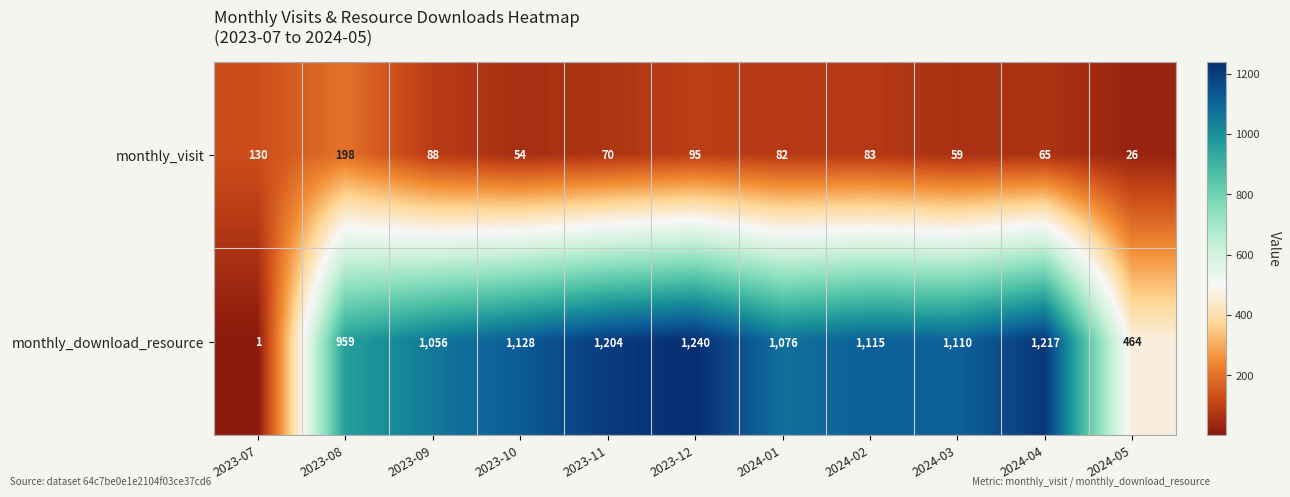

Which series has the largest total across all categories?

monthly_download_resource